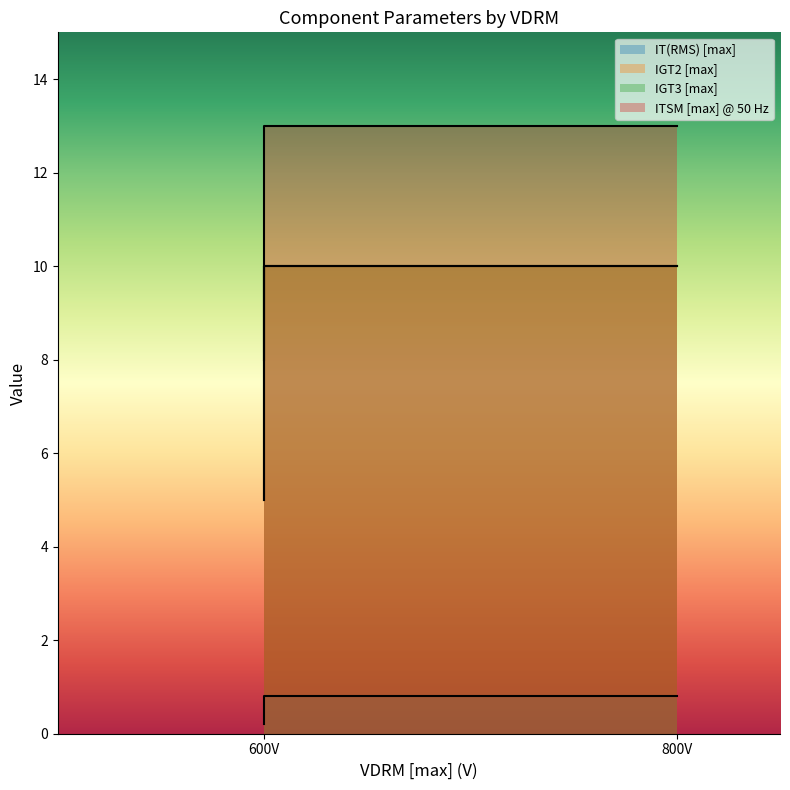

What is the sum of the IT(RMS) [max] values at ACT108W-800E and ACT108-600D?

1.6